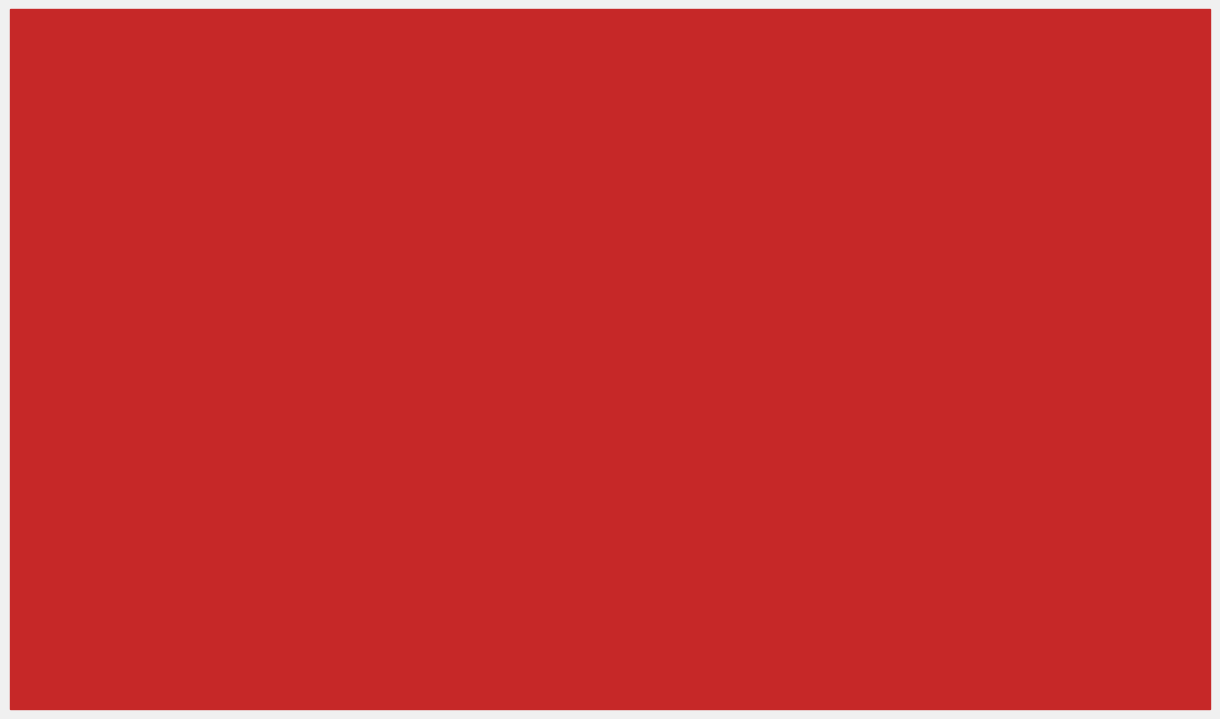

The value of 在籍月数 at 福澤 健治 is 36. True or false?

True